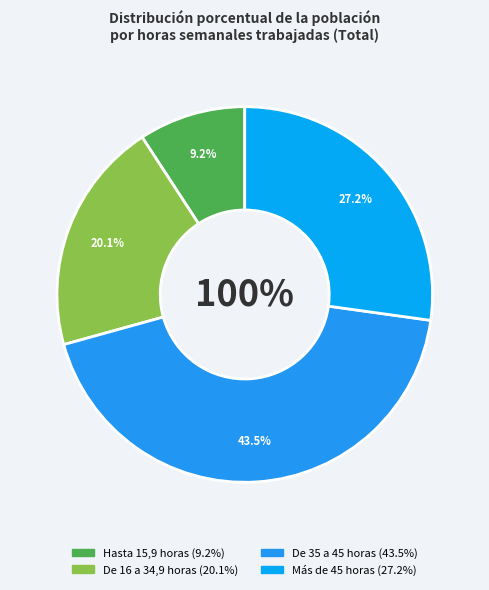

Approximately how many times larger is the value at Más de 45 horas compared to De 16 a 34,9 horas?

1.4